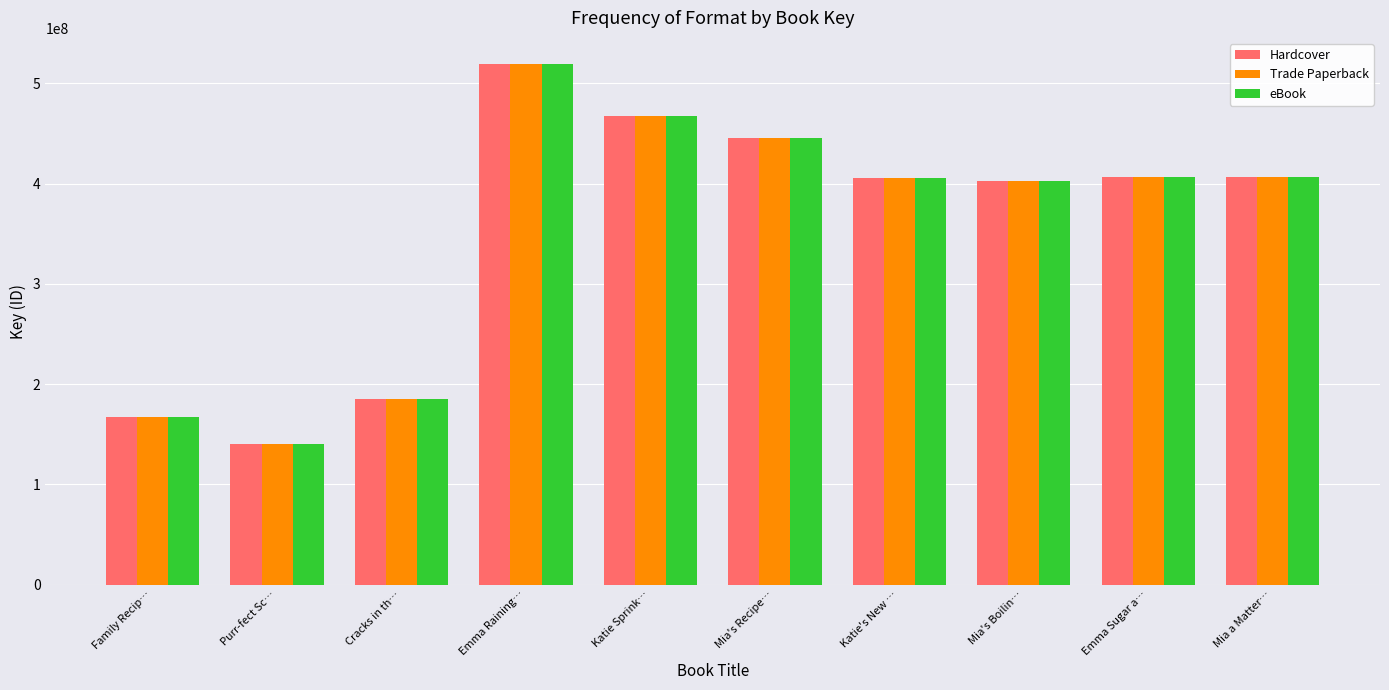

Where does the Trade Paperback series first go above 406563670?

Emma Raining…